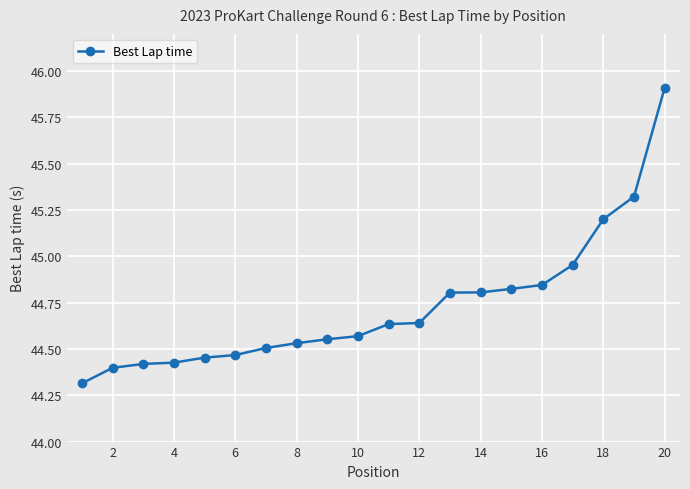

What is the maximum value shown in the chart?

45.9